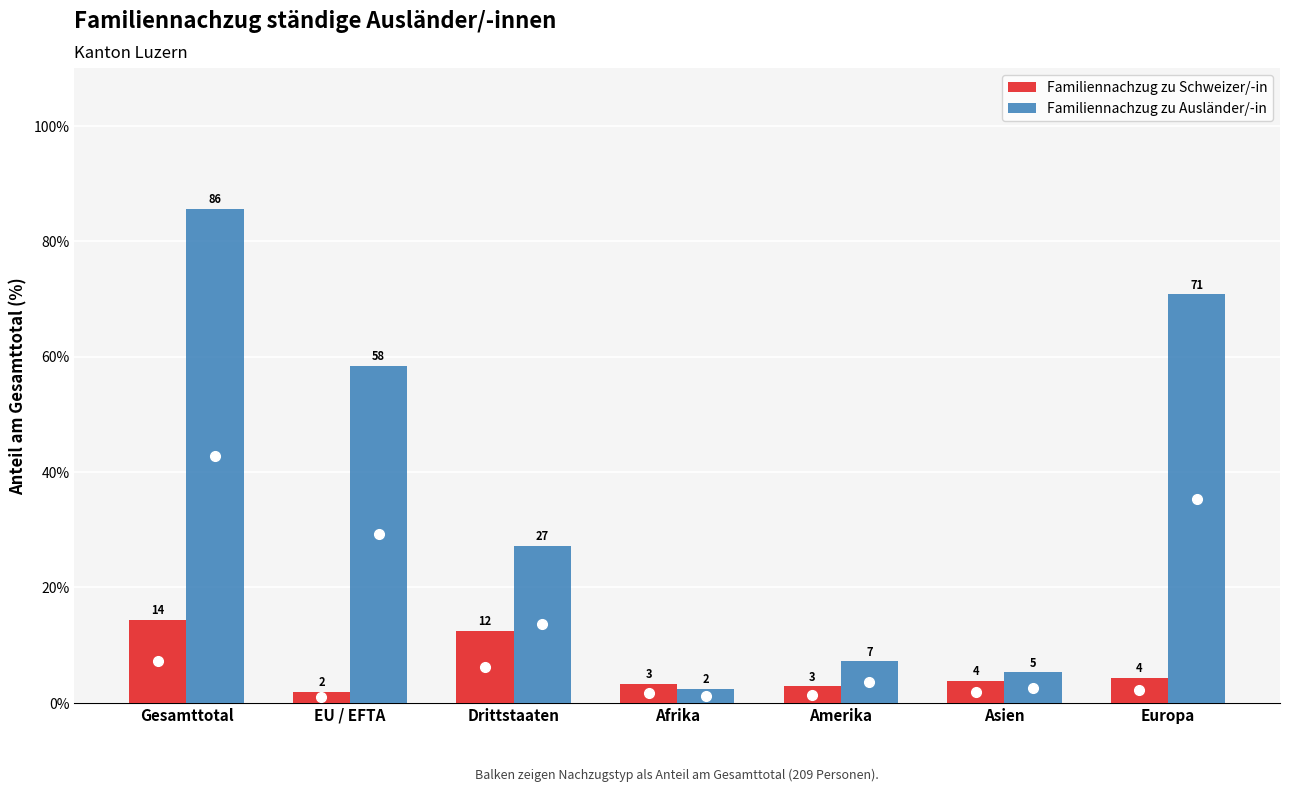

At which label does Familiennachzug zu Schweizer/-in first exceed 3?

Gesamttotal